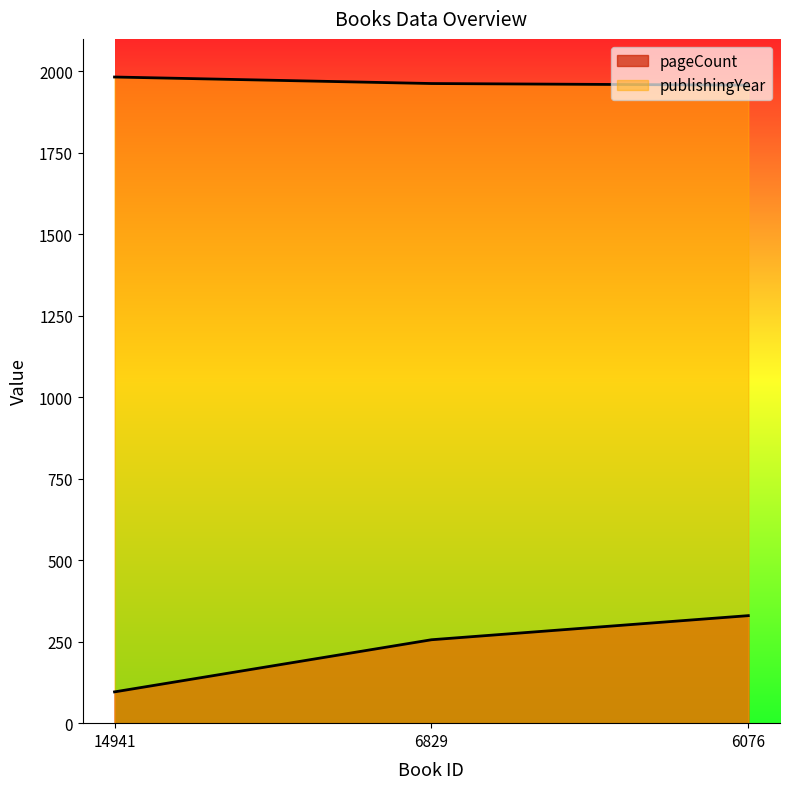

At which label is publishingYear closest to 1970?

6829